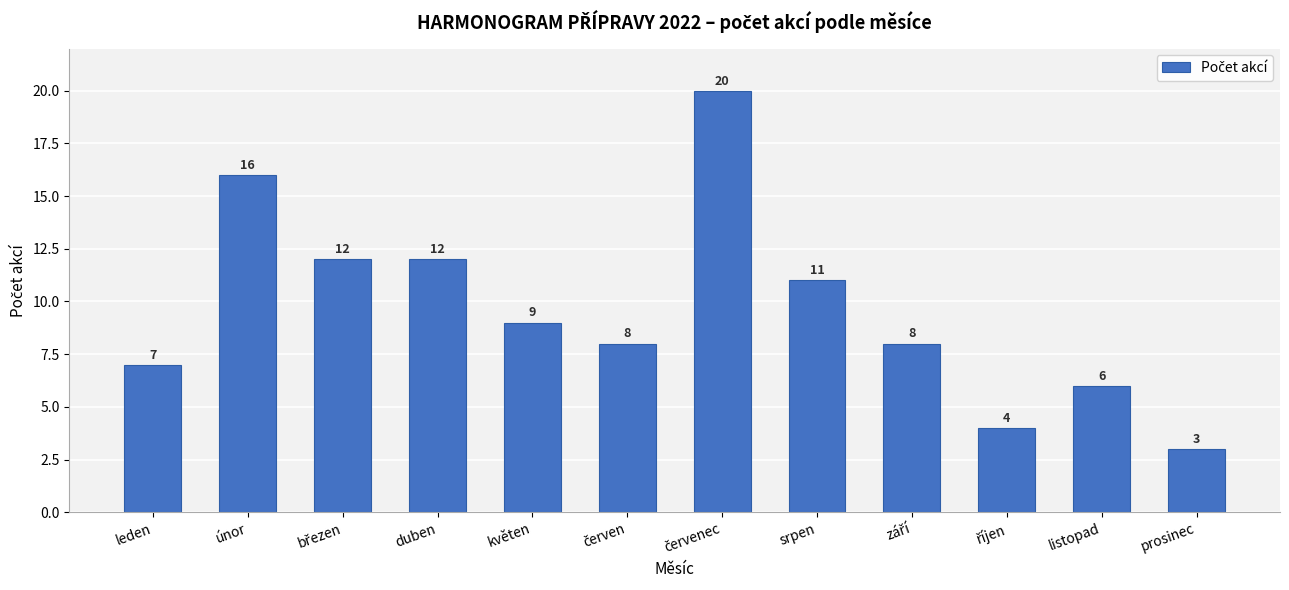

How many data points does each series have?

12